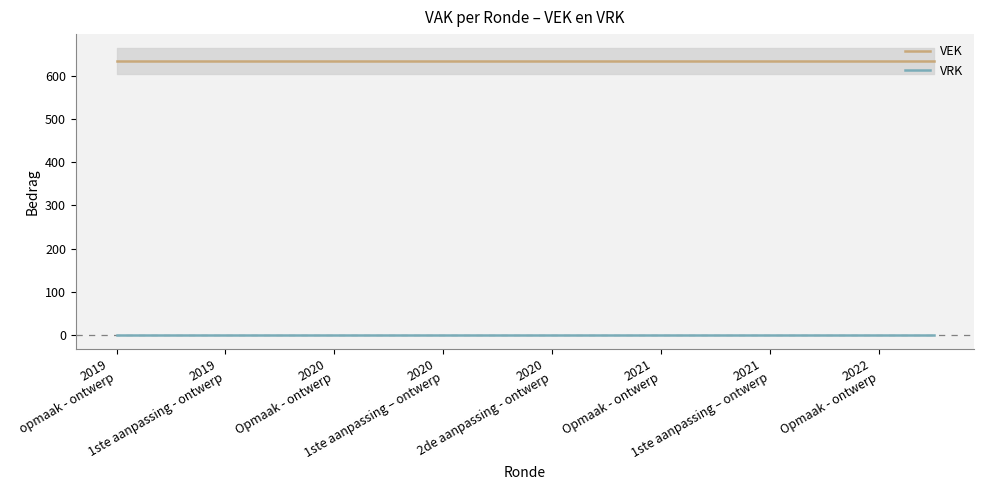

The value of VEK at 2019
1ste aanpassing - ontwerp is 635. True or false?

True